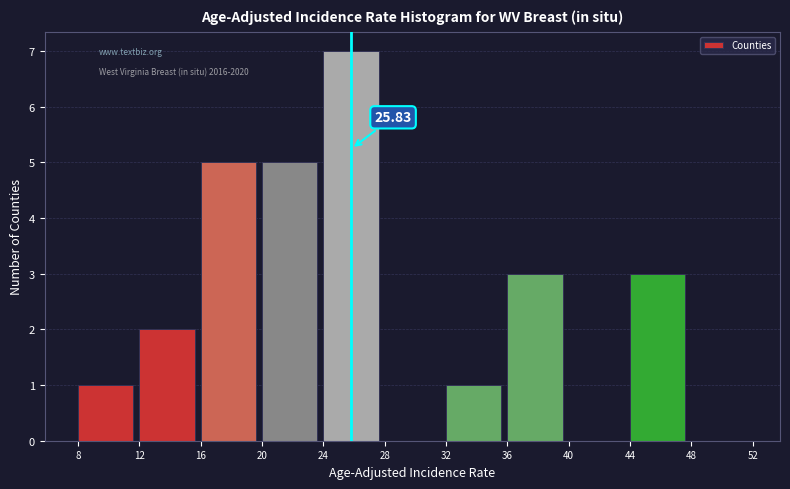

Over which range of the x-axis is the bar tallest?

24 to 28